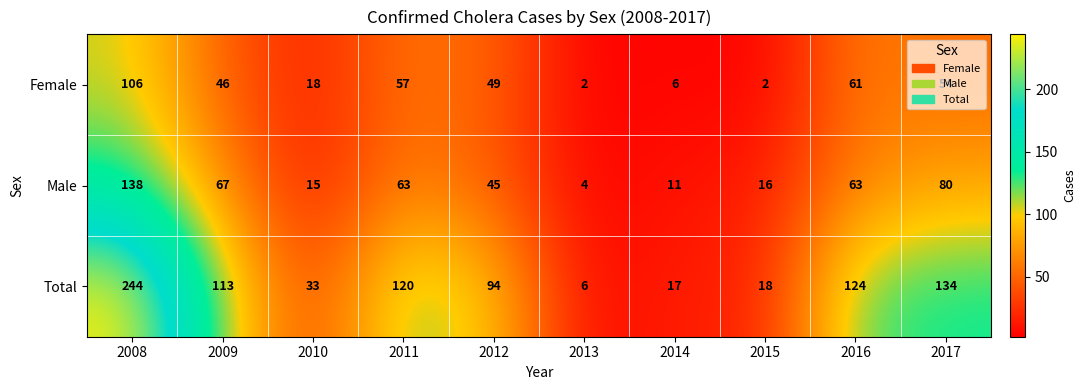

Rank the series by their average value, from lowest to highest.

Female, Male, Total